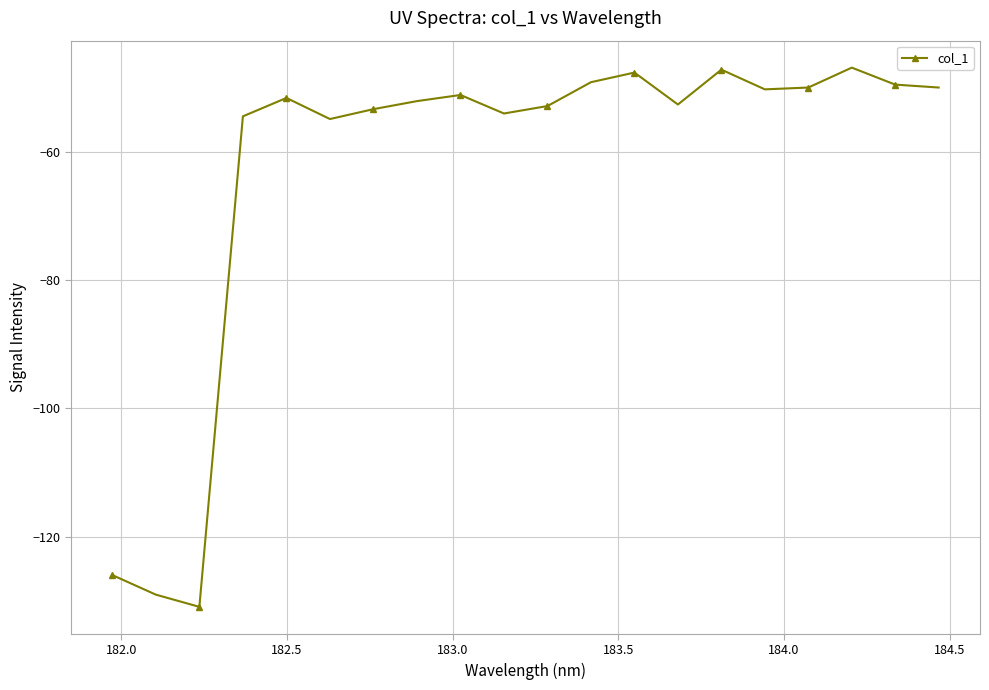

What is the smallest value displayed?

-131.0